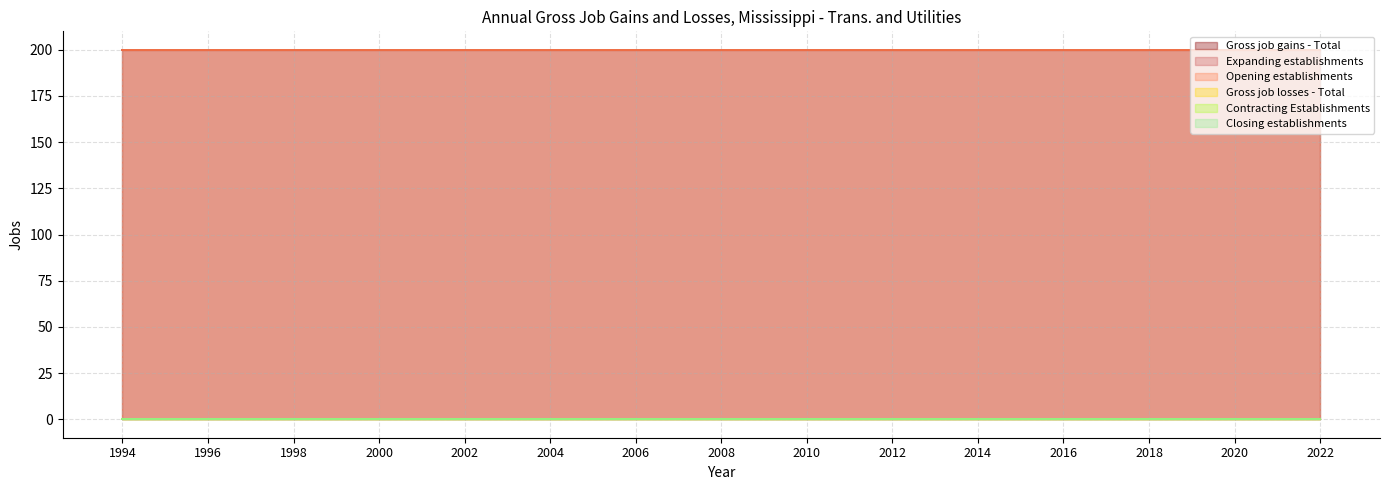

True or false: Closing establishments has more than 1 points higher than both neighbors.

False